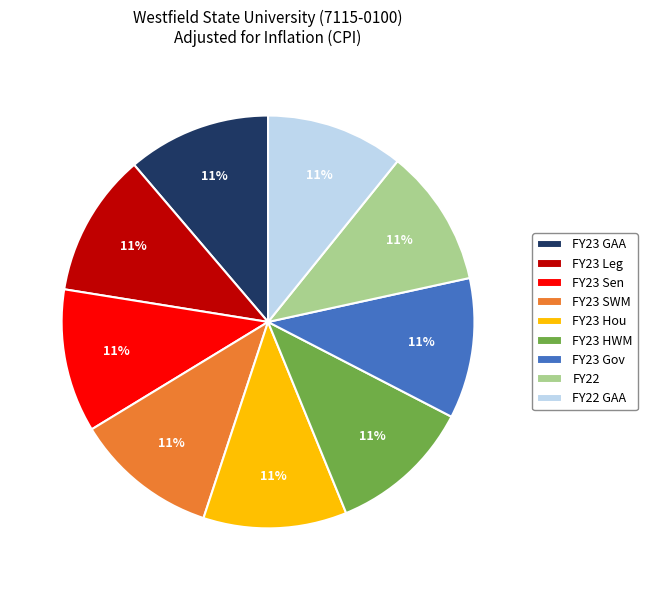

To the nearest percent, what percentage of the pie is FY23 Leg?

11%